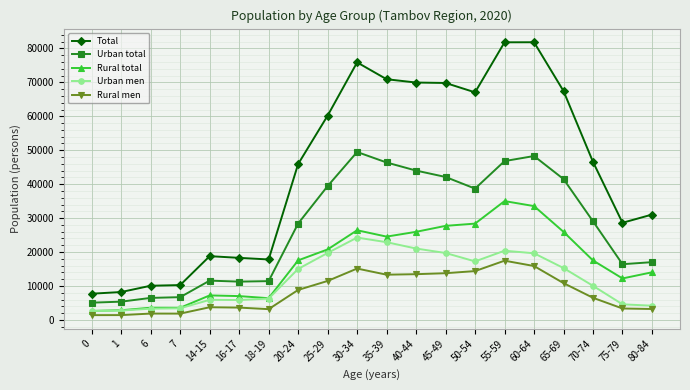

What position from the right is 20-24?

13